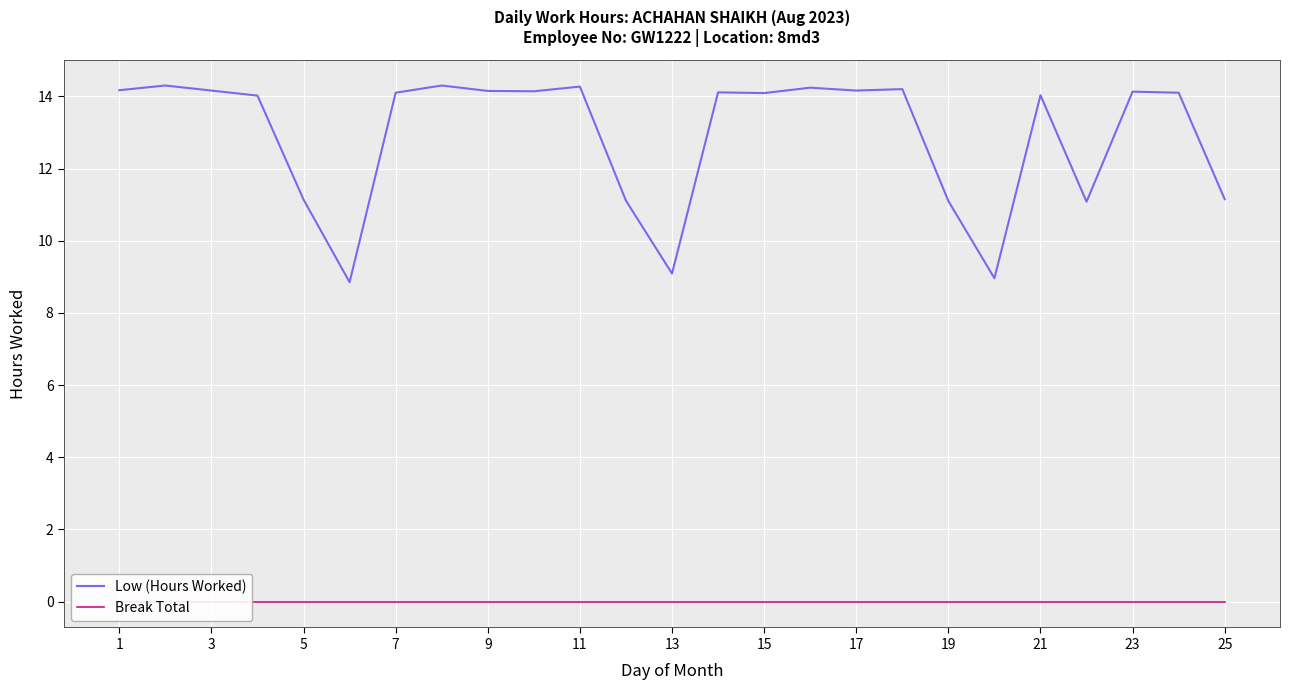

What is the lowest value of the Low (Hours Worked) series?

8.8